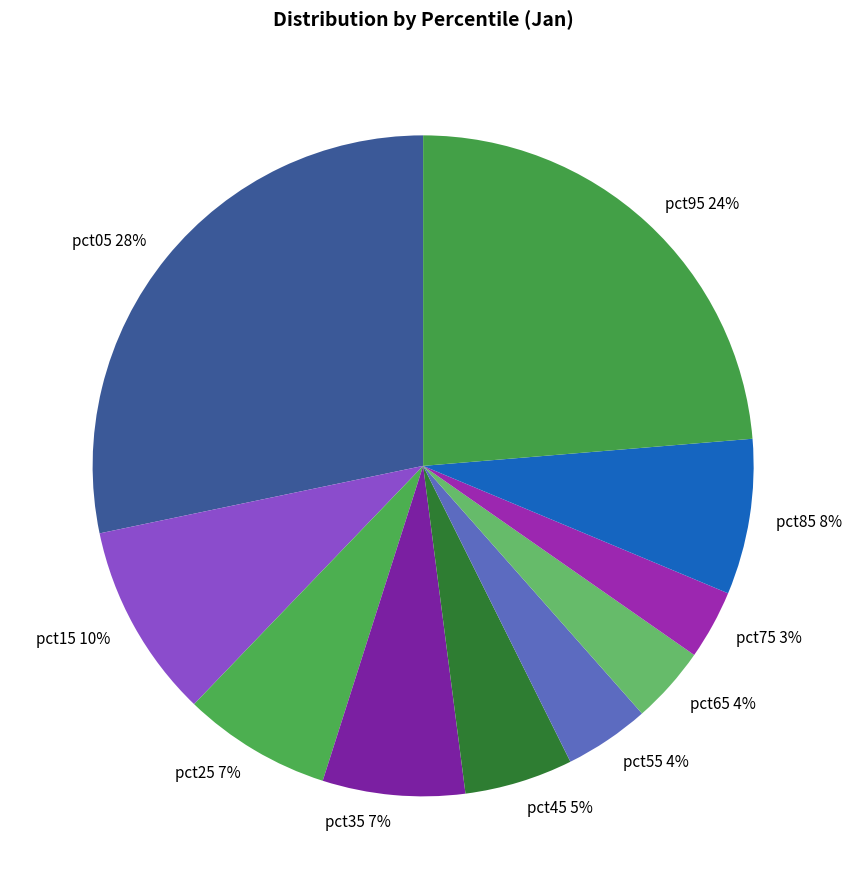

Which has a higher value, pct35 or pct85?

pct85